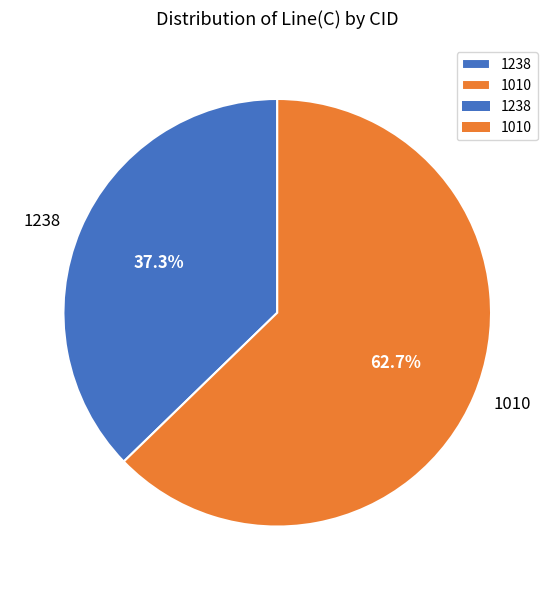

Which slice is the smallest?

1238